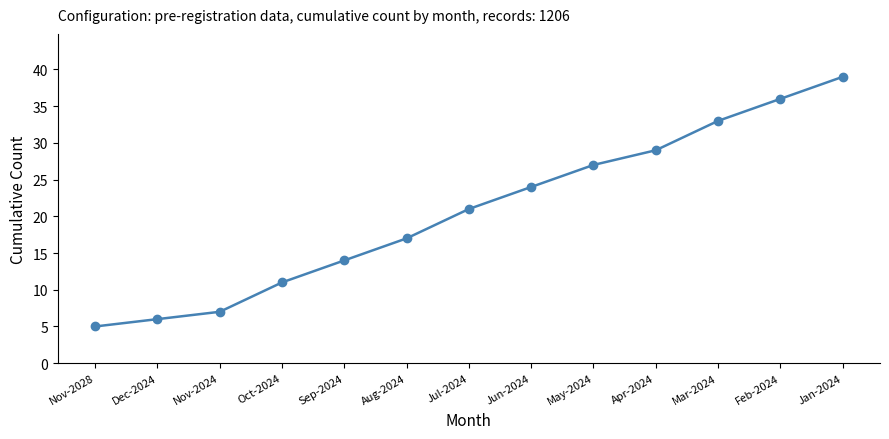

List the labels in order of value, smallest first.

Nov-2028, Dec-2024, Nov-2024, Oct-2024, Sep-2024, Aug-2024, Jul-2024, Jun-2024, May-2024, Apr-2024, Mar-2024, Feb-2024, Jan-2024